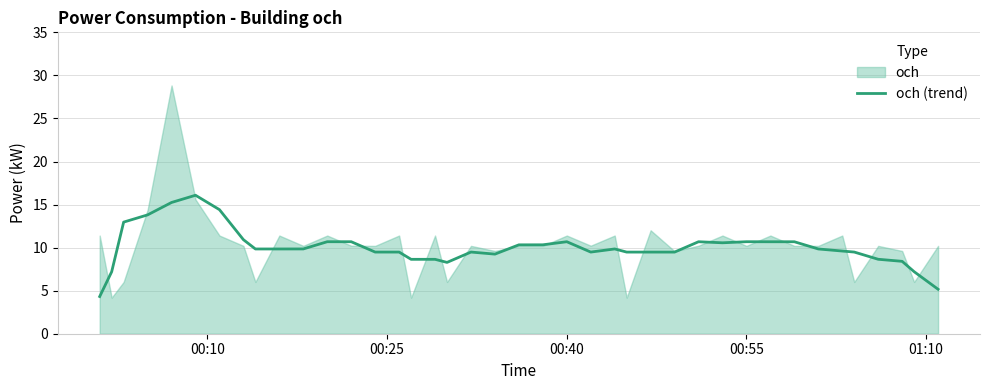

How many lines are shown in the chart?

1